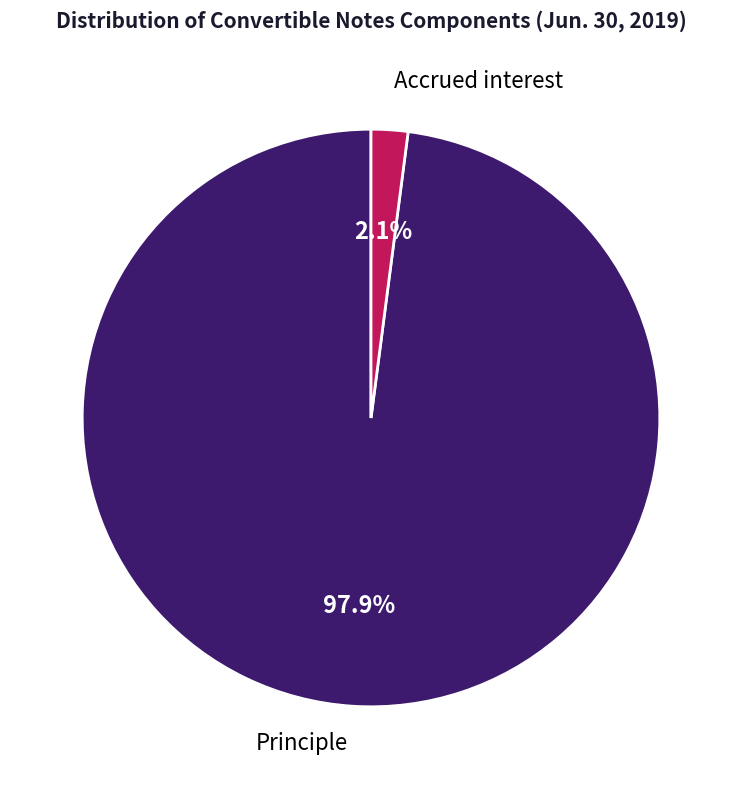

Is there any slice that represents more than half of the pie?

Yes